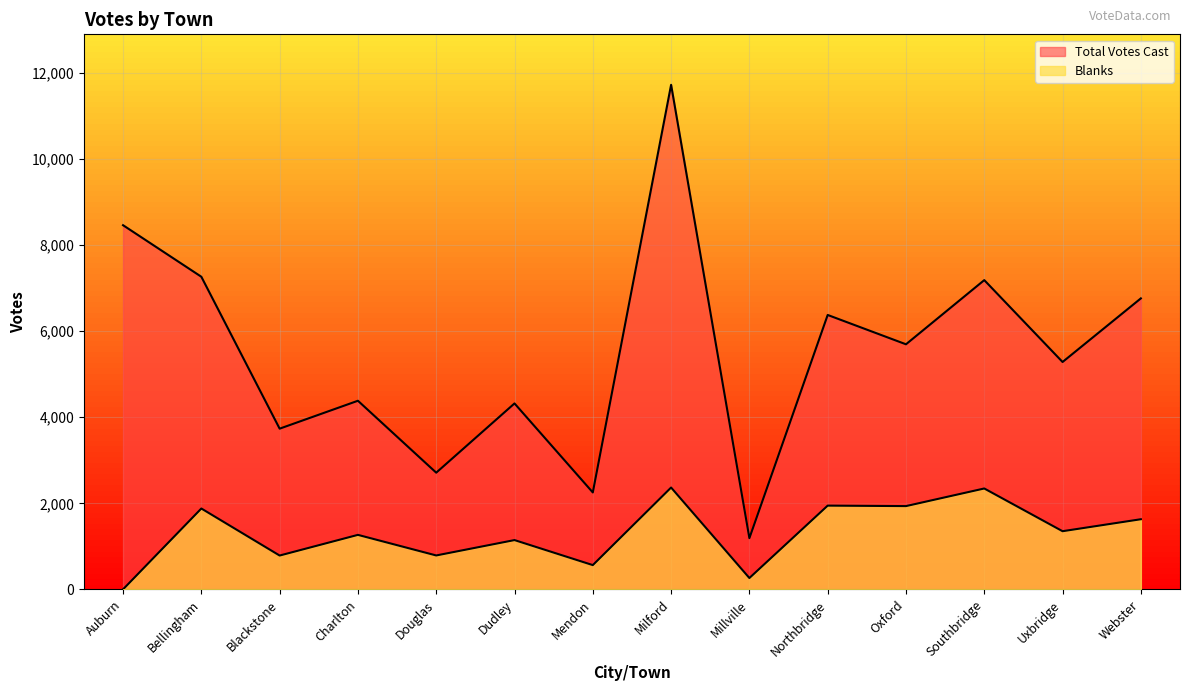

What is the difference between the Total Votes Cast values at Millville and Northbridge?

5182